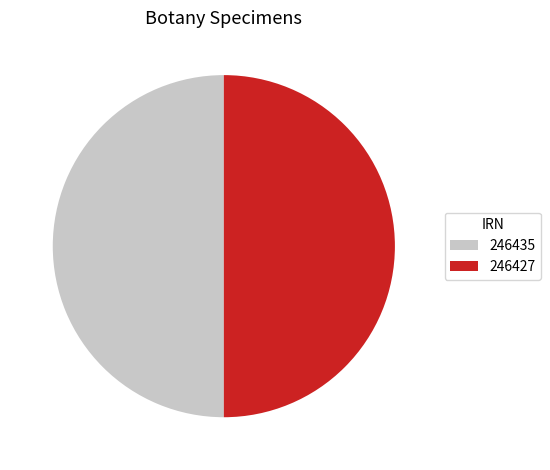

Is it true that 246435 is 50% of the pie?

True